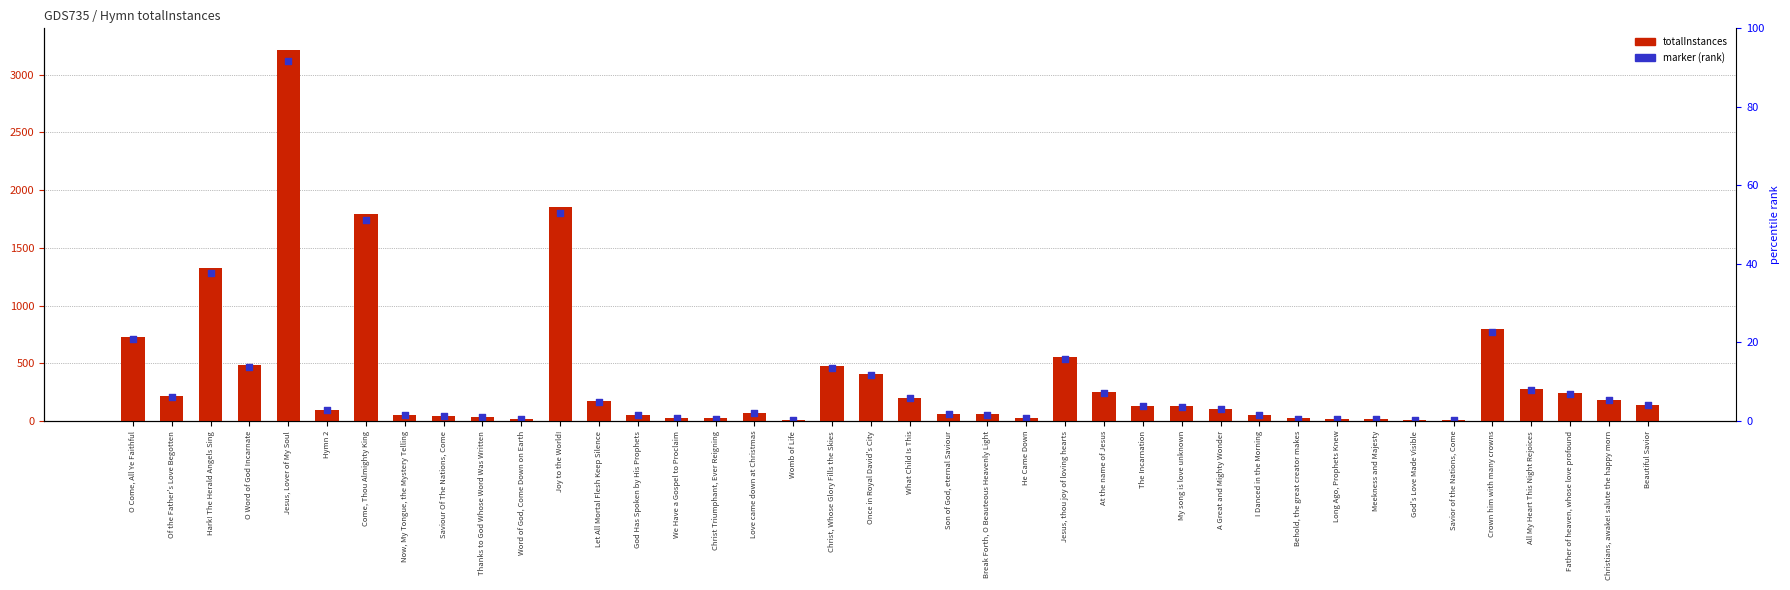

Which series has the largest total across all categories?

totalInstances